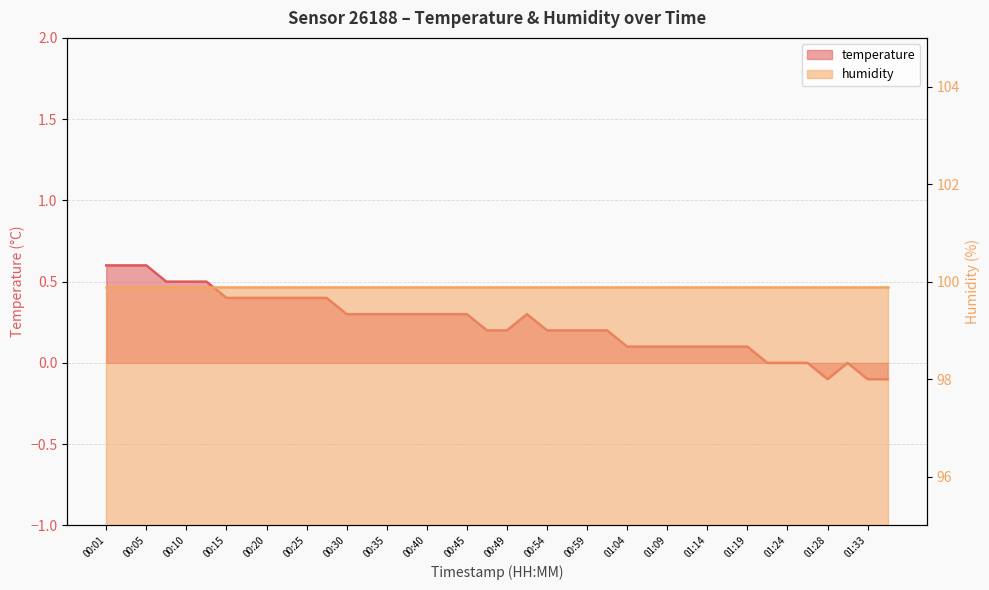

How many values are above zero?

33